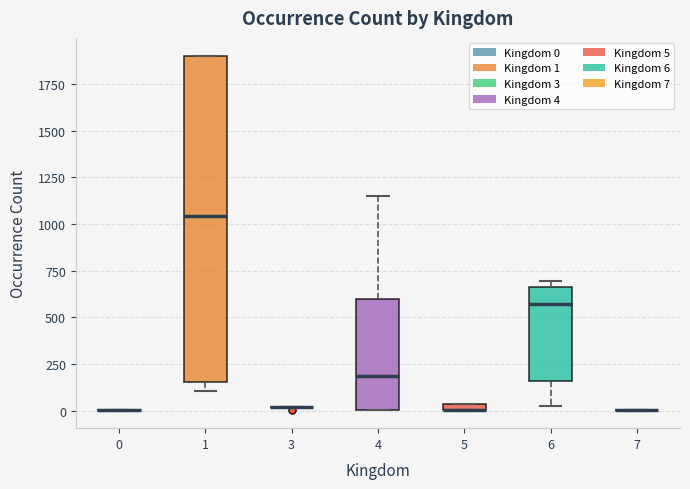

Which box is the tallest, from its lower edge to its upper edge?

1